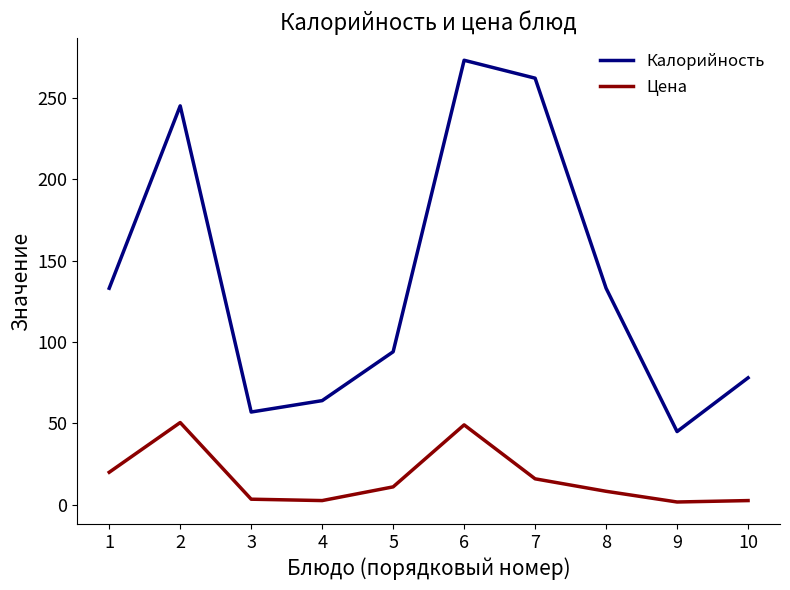

At which category is the sum across all series the highest?

6